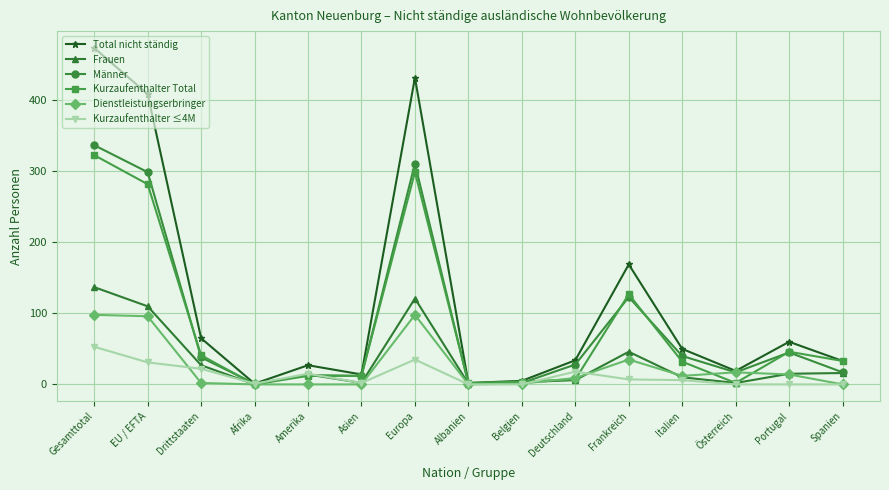

The Total nicht ständig series shows 19 at Österreich. True or false?

True